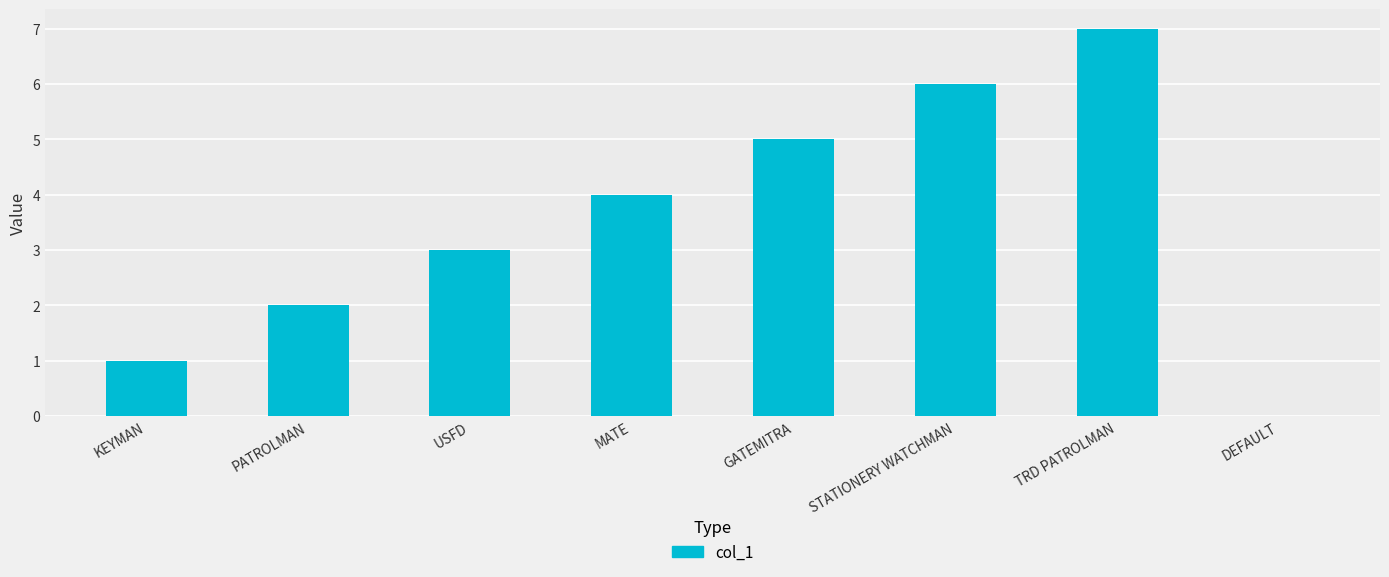

What is the difference between the values at PATROLMAN and GATEMITRA?

3